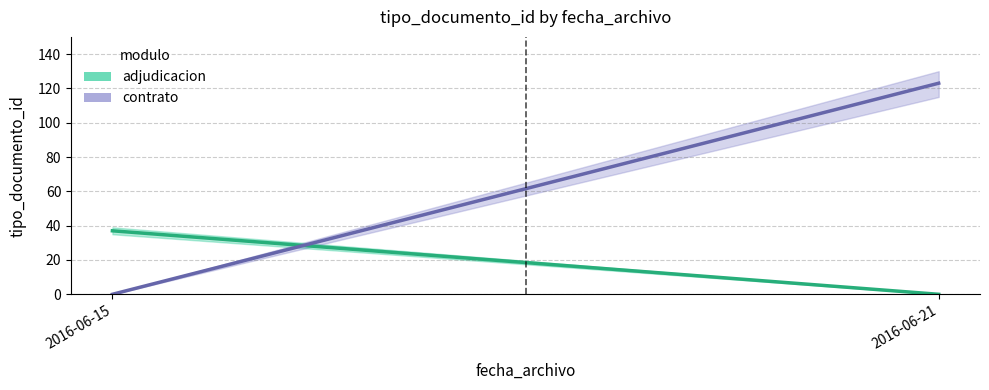

What is the value of the adjudicacion point at the 1st from the left?

37